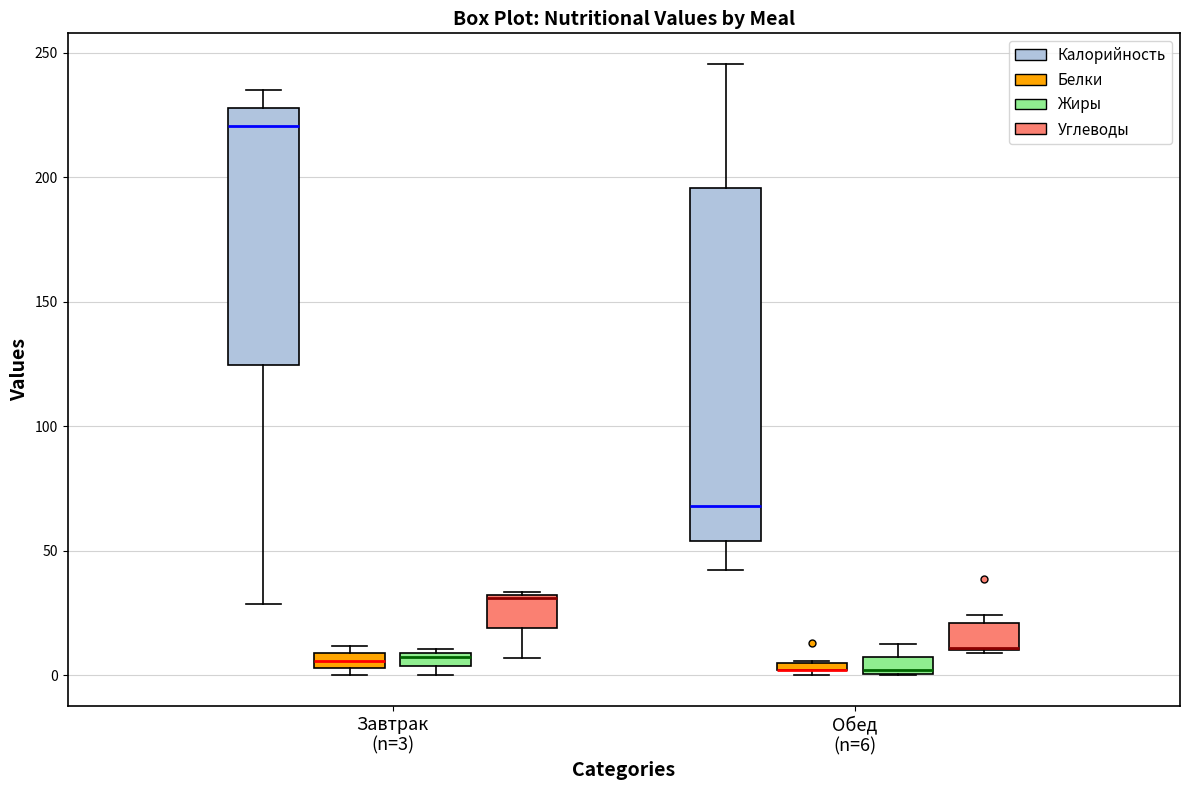

Comparing the boxes themselves (not the whiskers), which one is the tallest?

Обед (n=6) (Калорийность)